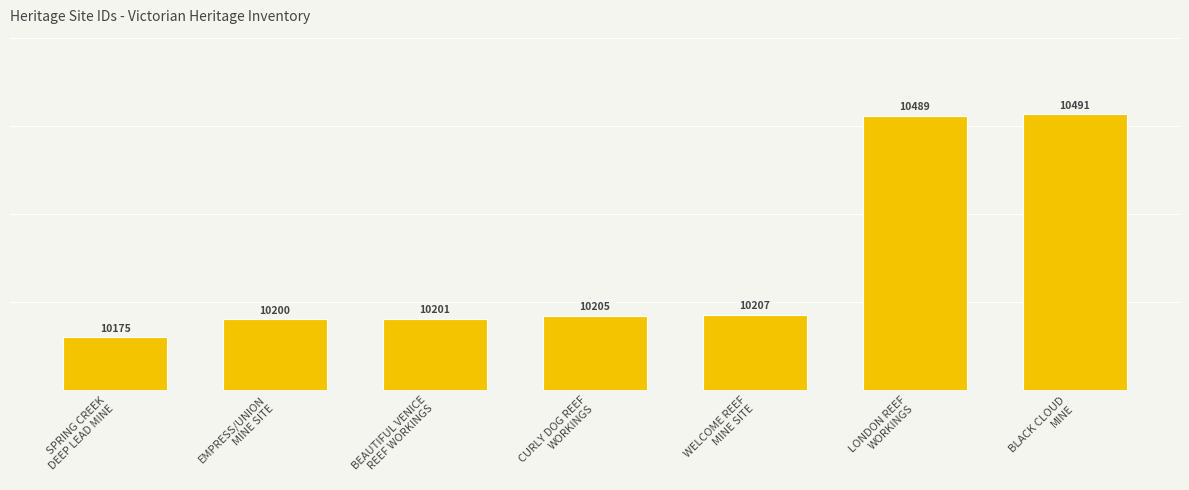

What is the change in value from CURLY DOG REEF
WORKINGS to LONDON REEF
WORKINGS?

+284